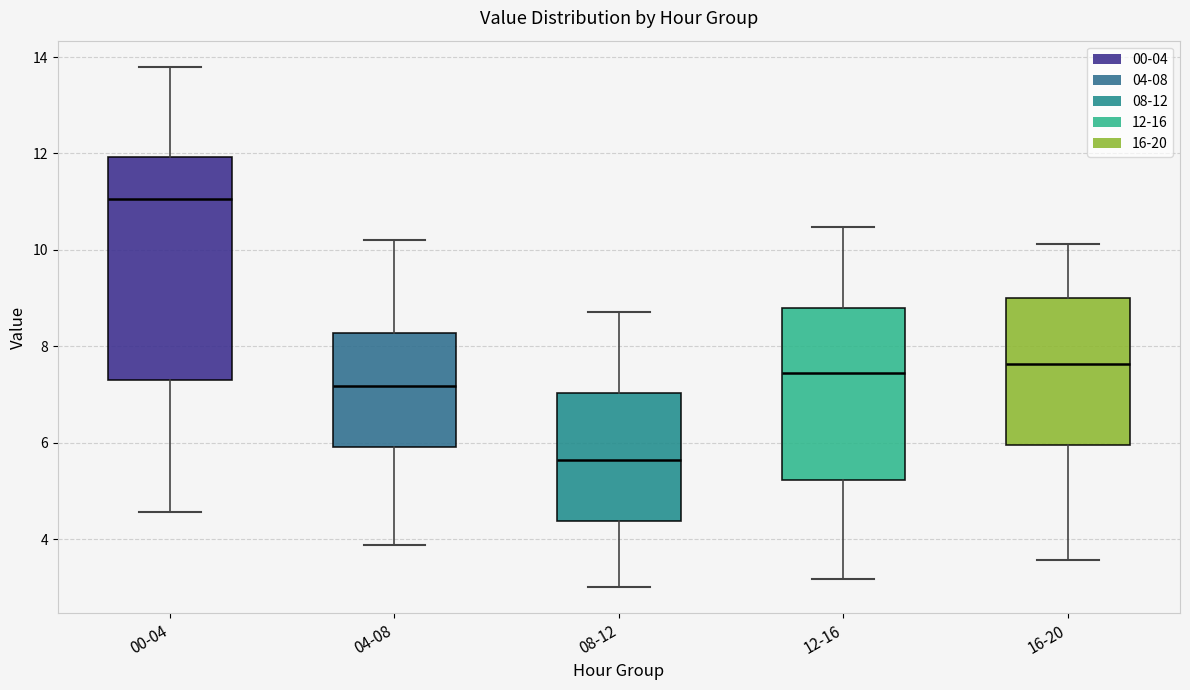

Which box has the highest median line?

00-04